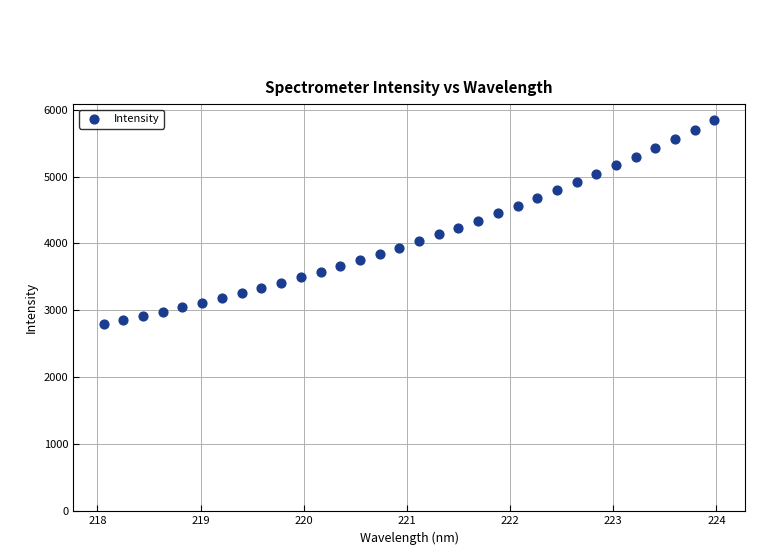

What is the range of X values (max minus min)?

5.9